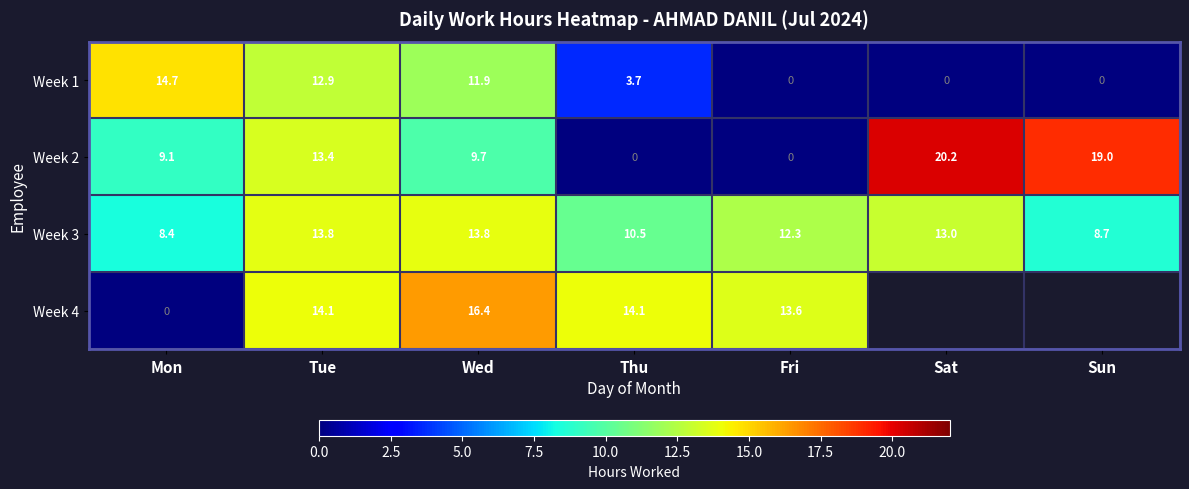

Which has a higher value, Tue or Fri?

Tue